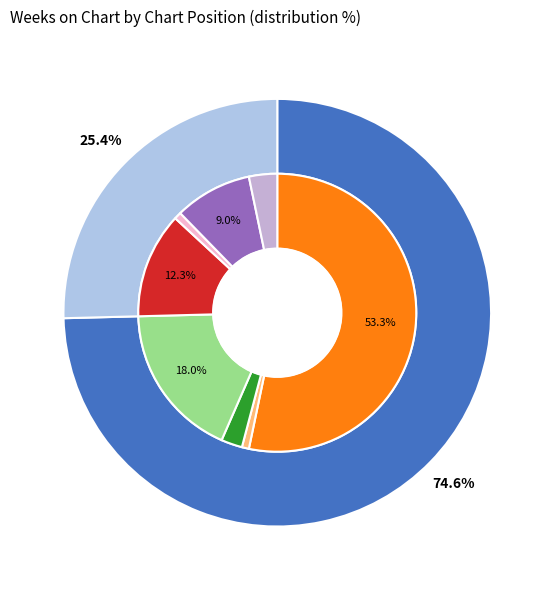

How many segments does this pie chart have?

8